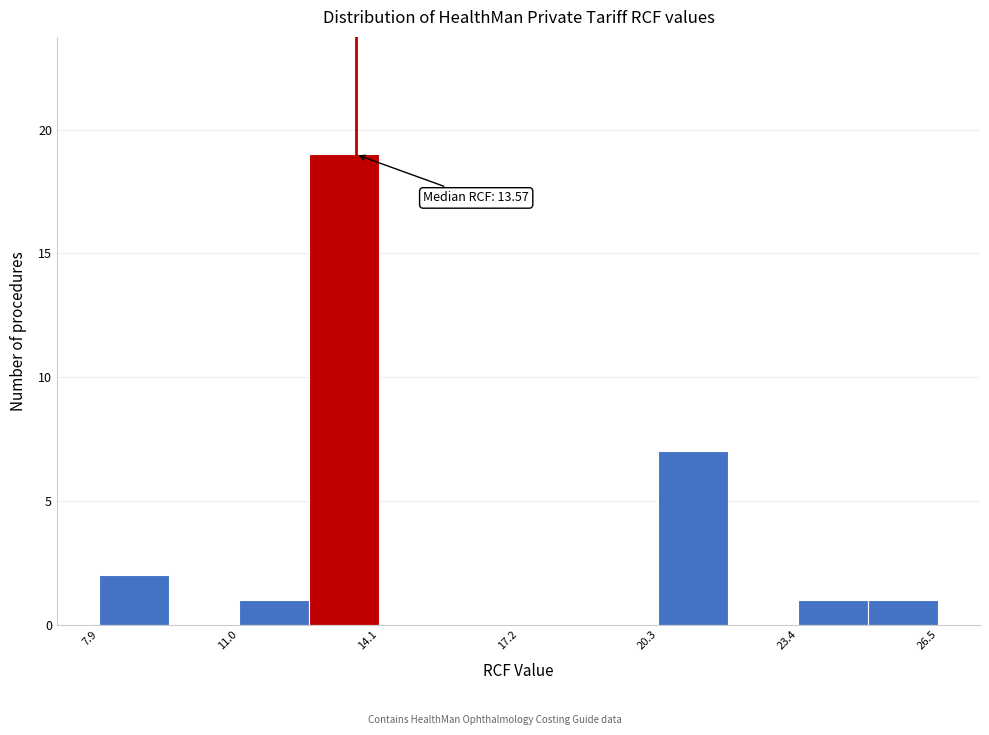

Read against the x-axis, roughly where is the centre of the tallest bar?

13.5